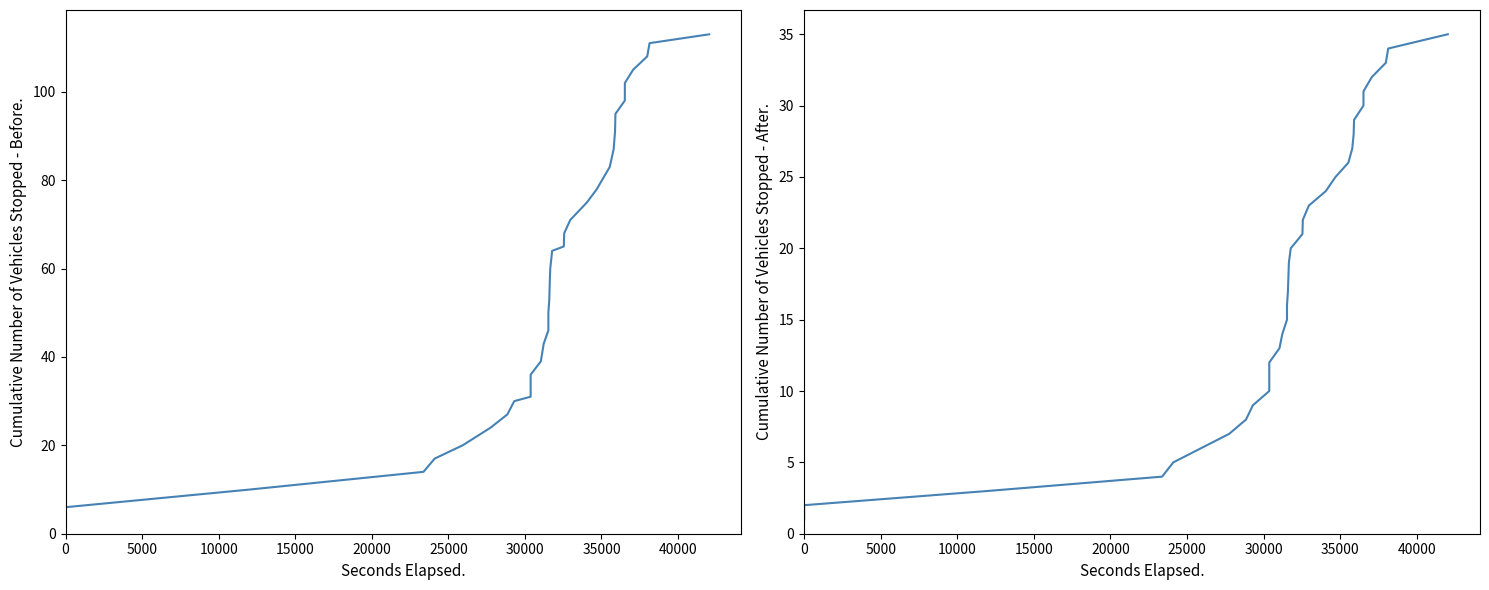

The Cumulative nombrePeriodes series shows 11 at 0. True or false?

False